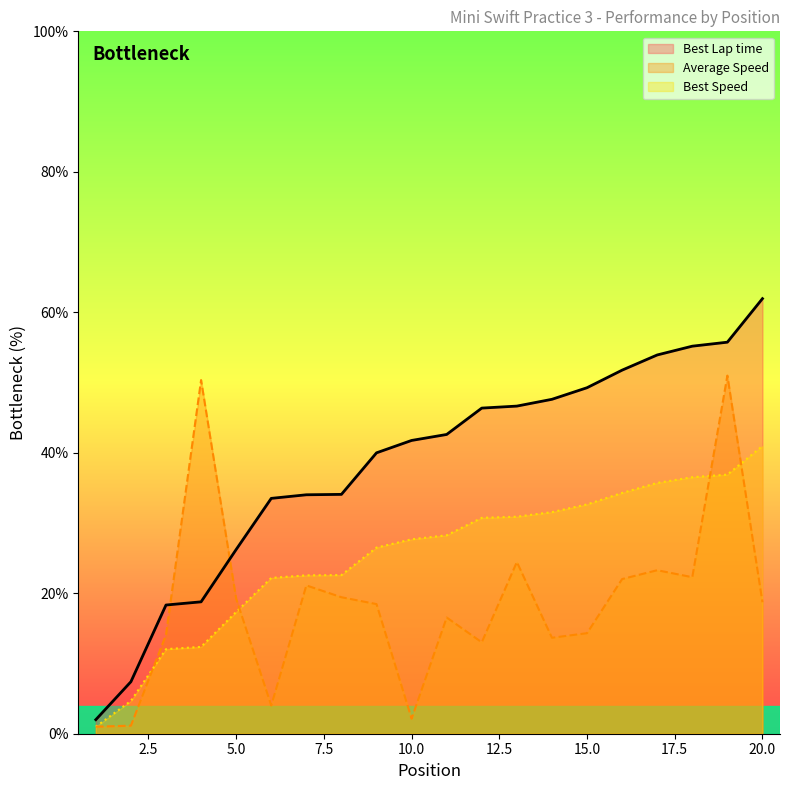

How many series are shown in this chart?

3